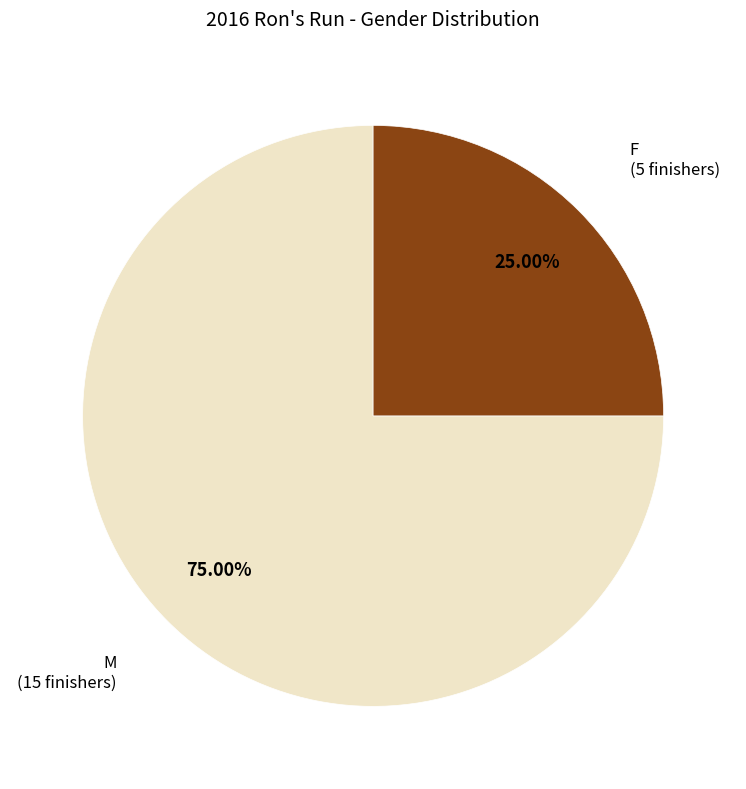

How many segments does this pie chart have?

2